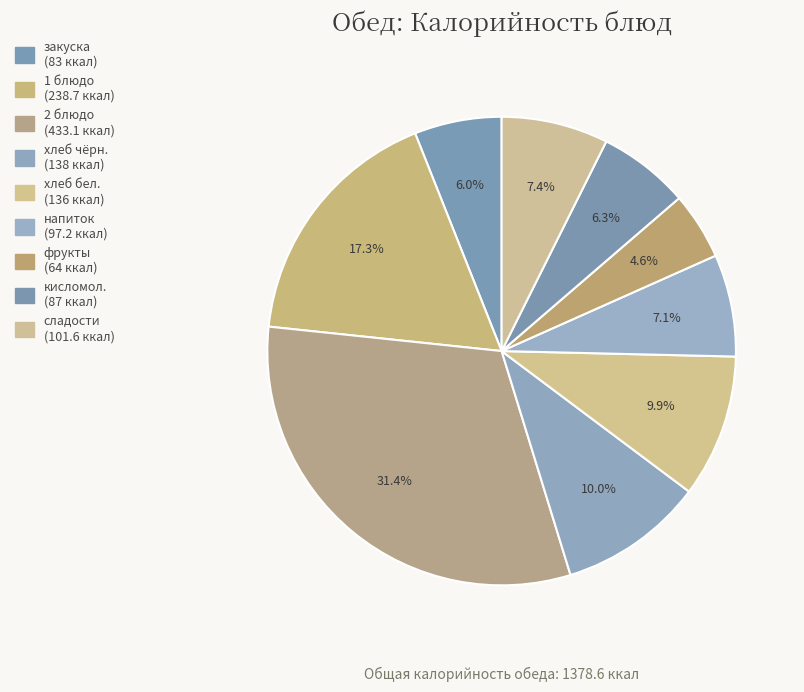

Which slice is the smallest?

фрукты